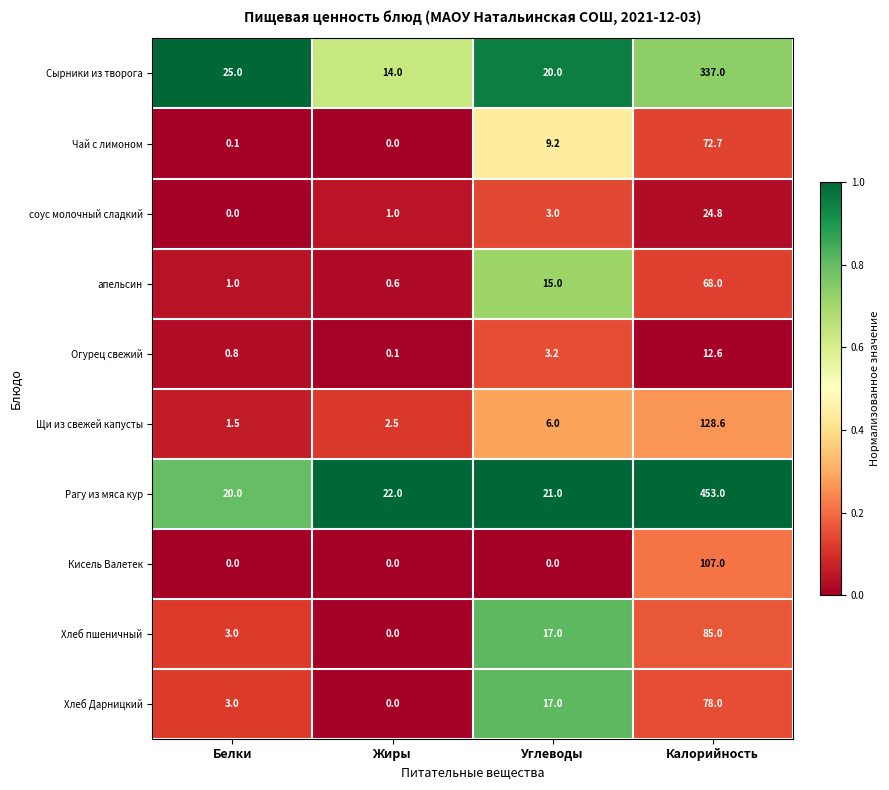

What is the total value across all series at Жиры?

40.2